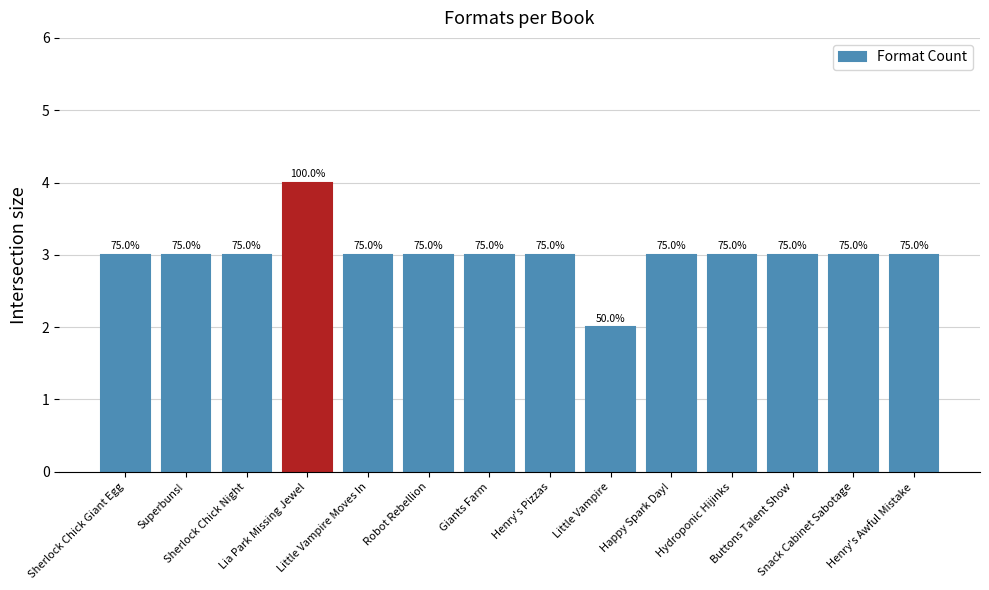

List the labels in order of value, largest first.

Lia Park Missing Jewel, Sherlock Chick Giant Egg, Superbuns!, Sherlock Chick Night, Little Vampire Moves In, Robot Rebellion, Giants Farm, Henry's Pizzas, Happy Spark Day!, Hydroponic Hijinks, Buttons Talent Show, Snack Cabinet Sabotage, Henry's Awful Mistake, Little Vampire